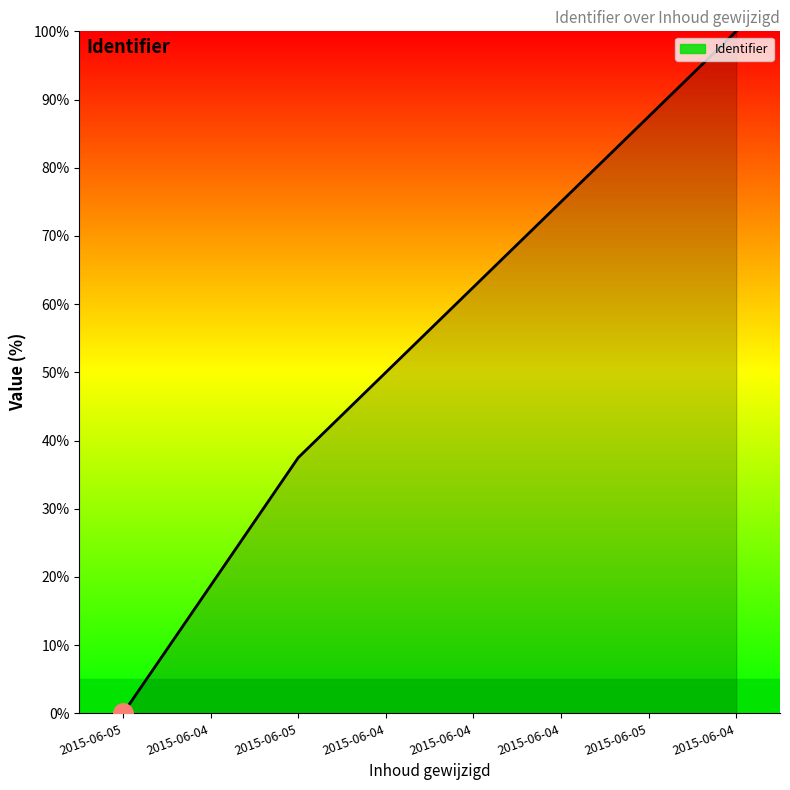

Which has a higher value, 2015-06-05 or 2015-06-04?

2015-06-04